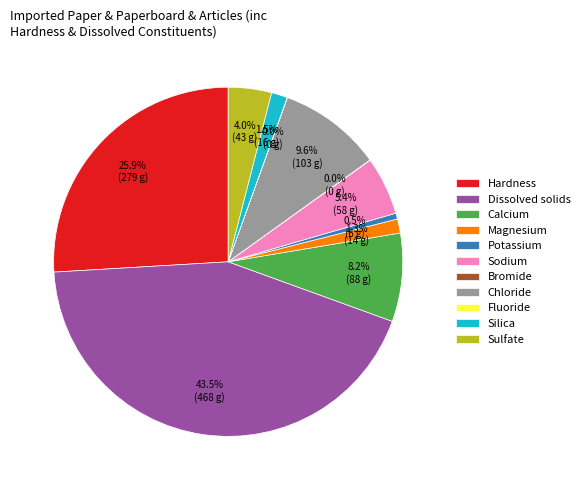

Do Hardness and Dissolved solids together represent more than half of the pie?

Yes